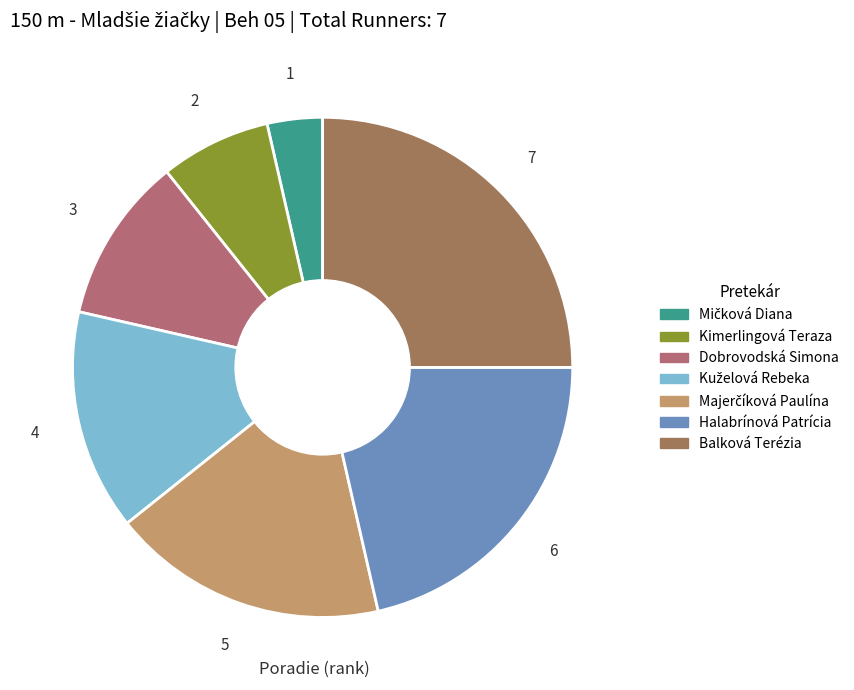

To the nearest percent, what percentage of the pie is Majerčíková Paulína?

18%